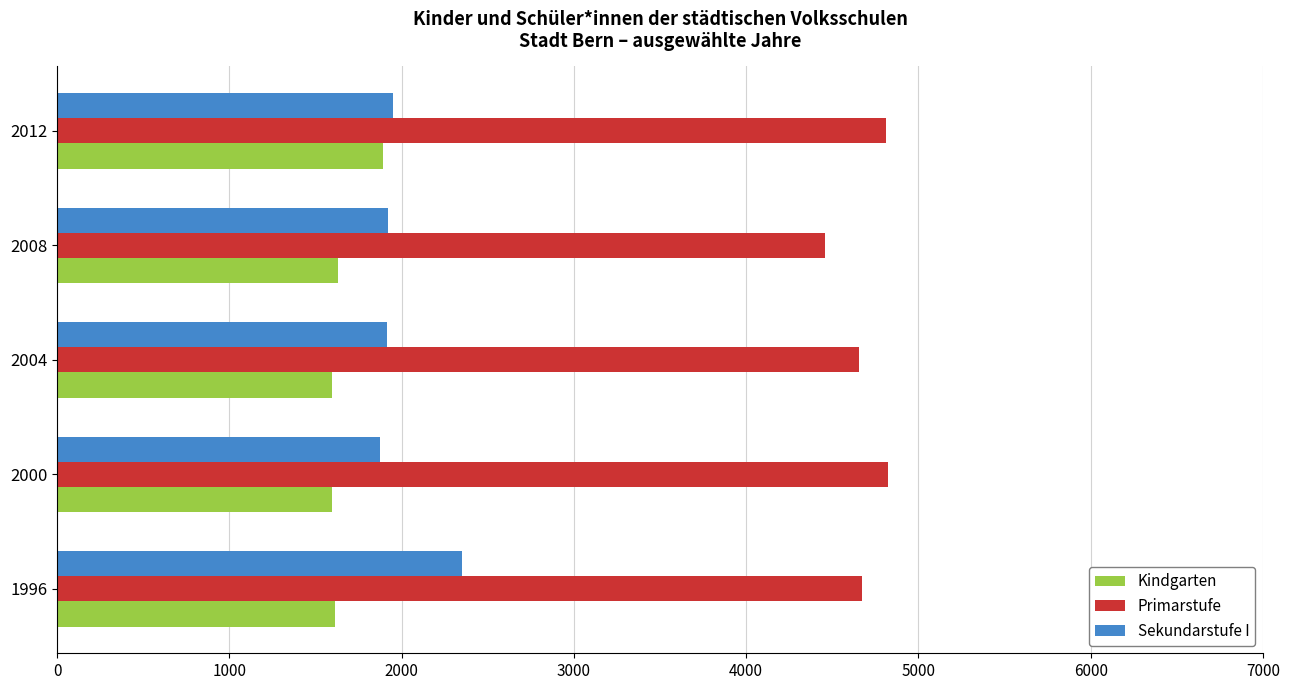

Rank the series by their maximum value, from lowest to highest.

Kindgarten, Sekundarstufe I, Primarstufe